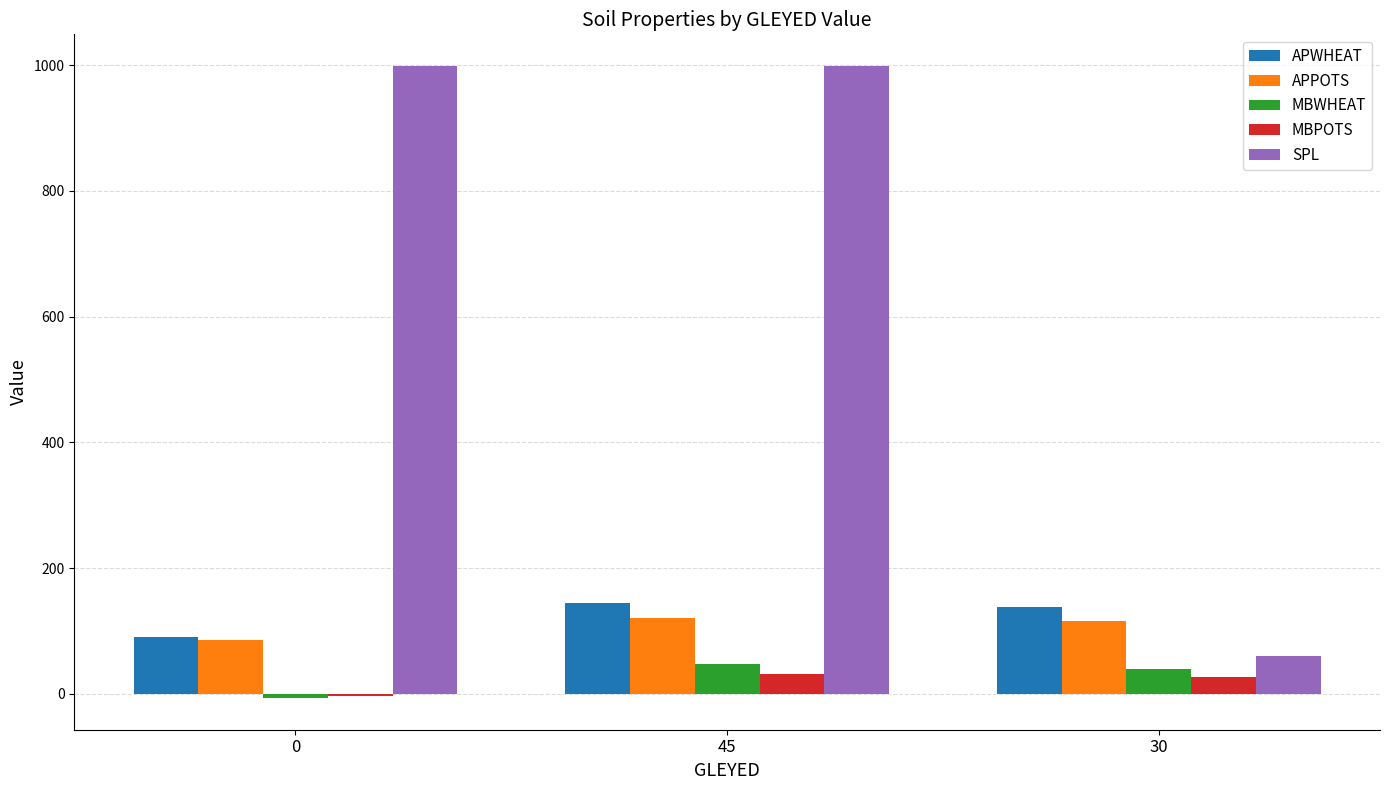

Which series changed the most between 0 and 30?

SPL